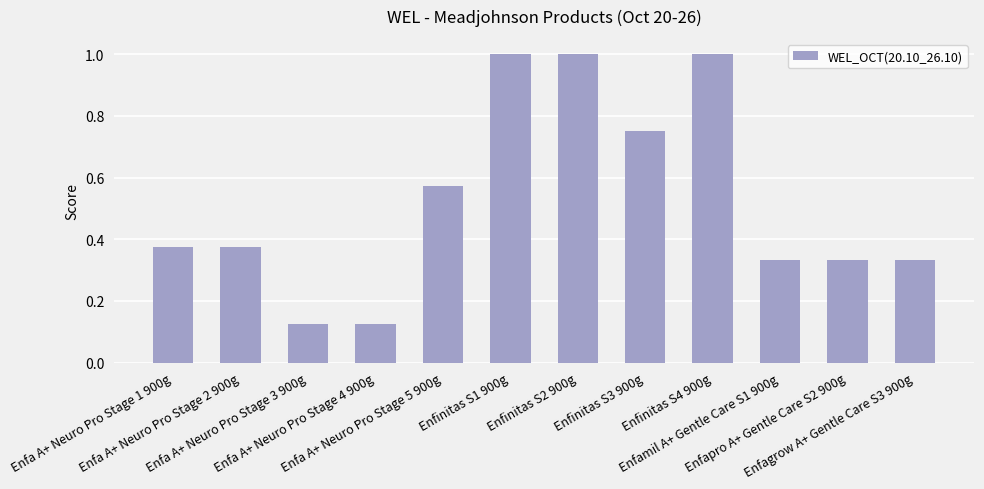

How many series are shown in this chart?

1